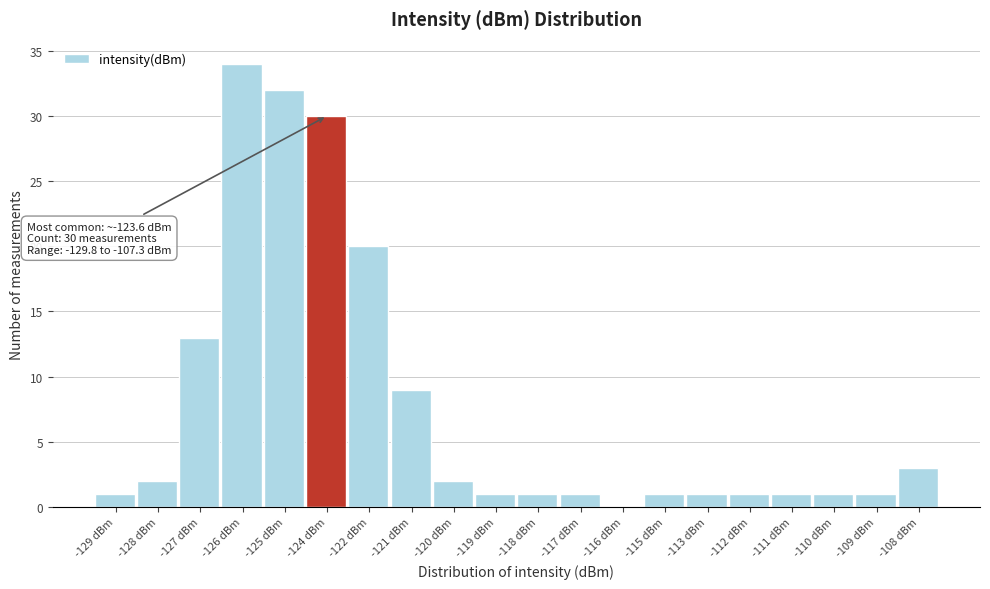

Reading left to right, list all the values displayed in this chart.

-129 dBm=1	-128 dBm=2	-127 dBm=13	-126 dBm=34	-125 dBm=32	-124 dBm=30	-122 dBm=20	-121 dBm=9	-120 dBm=2	-119 dBm=1	-118 dBm=1	-117 dBm=1	-116 dBm=0	-115 dBm=1	-113 dBm=1	-112 dBm=1	-111 dBm=1	-110 dBm=1	-109 dBm=1	-108 dBm=3